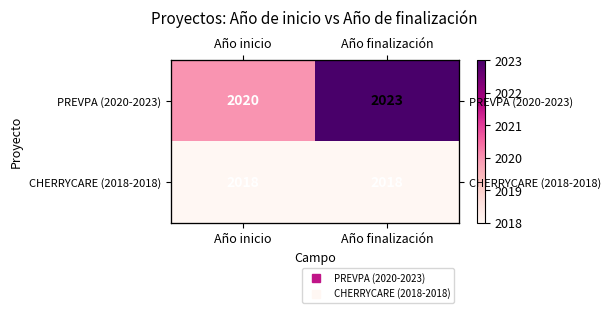

At which label does PREVPA (2020-2023) reach its minimum?

Año inicio